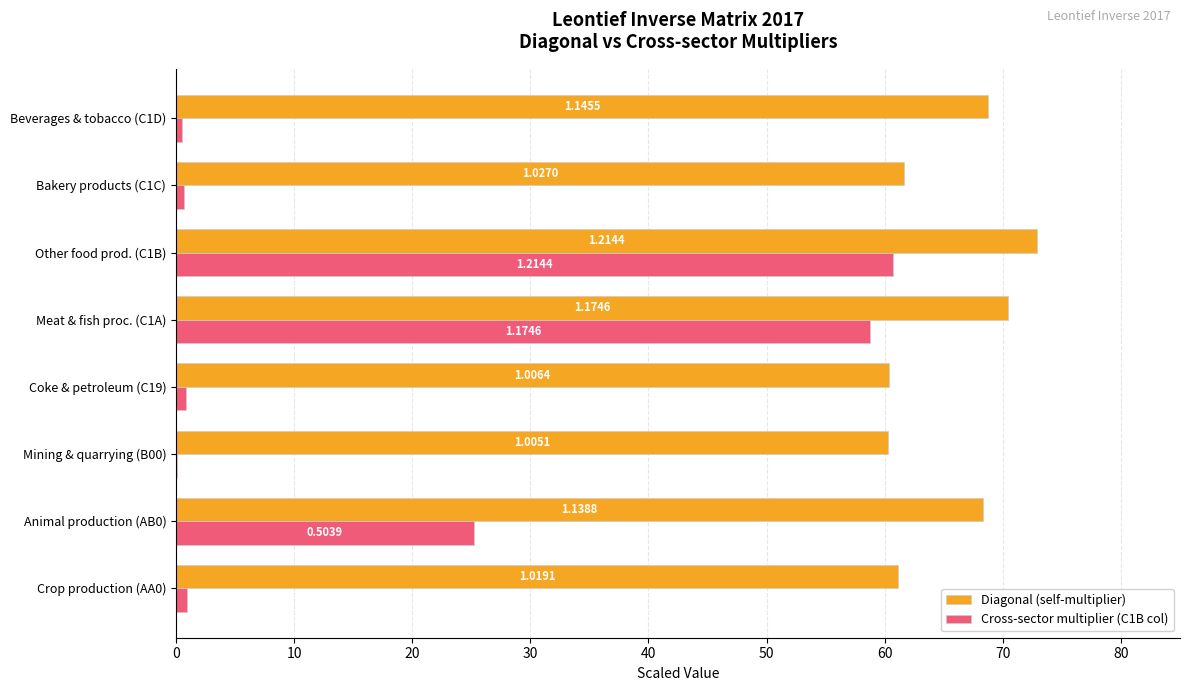

What are all the series names shown in the legend?

Diagonal (self-multiplier), Cross-sector multiplier (C1B col)